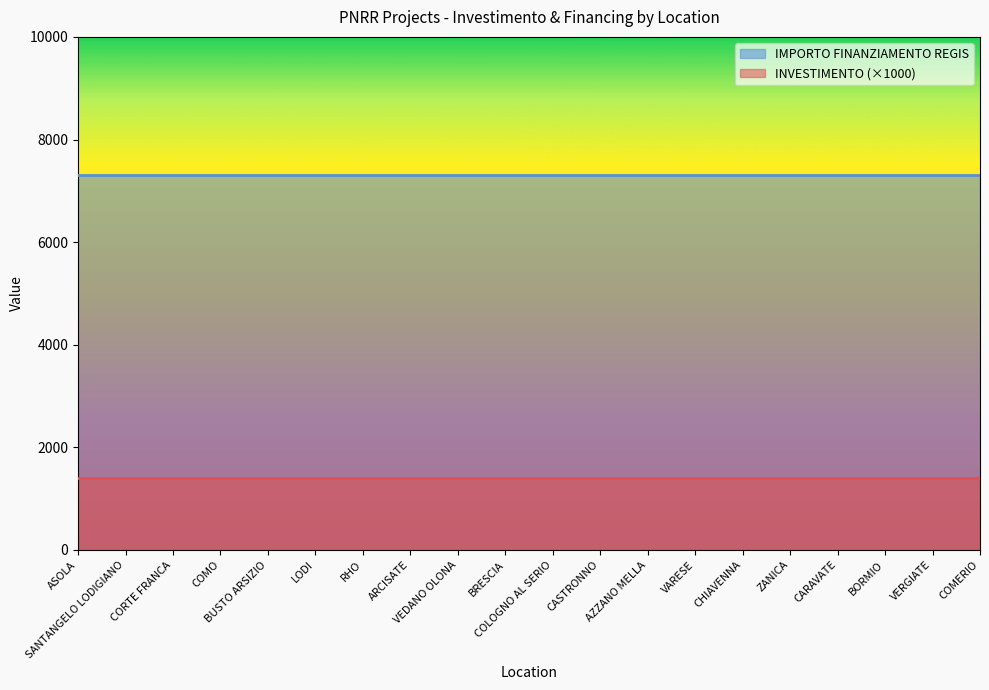

Which series has the largest total across all categories?

IMPORTO FINANZIAMENTO REGIS